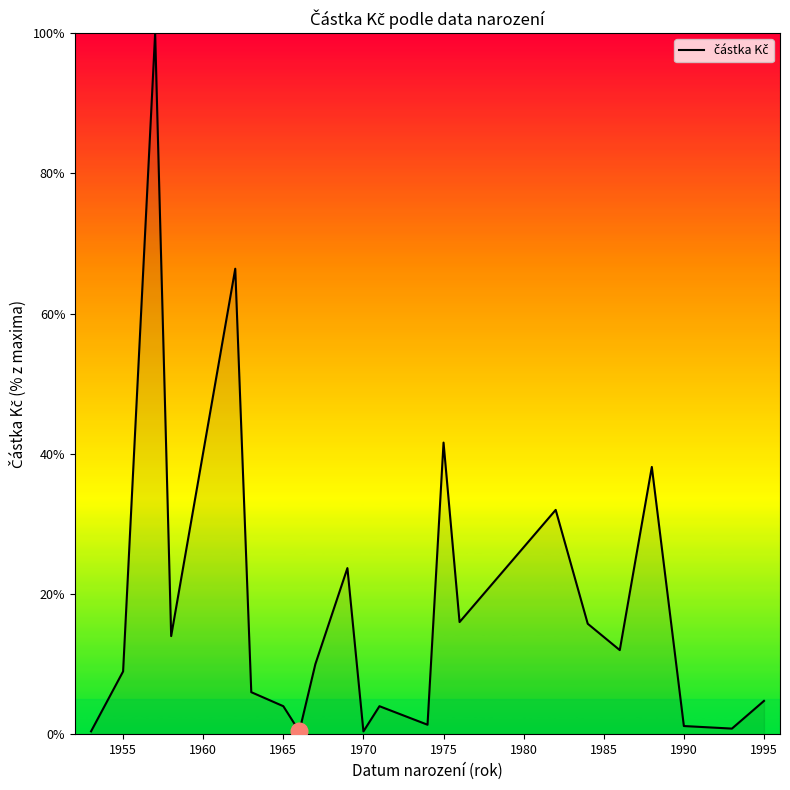

What is the difference between the maximum and minimum values?

99.6